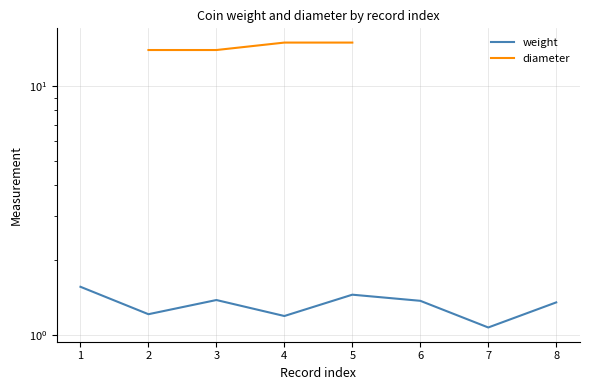

True or false: weight and diameter intersect in this chart.

False